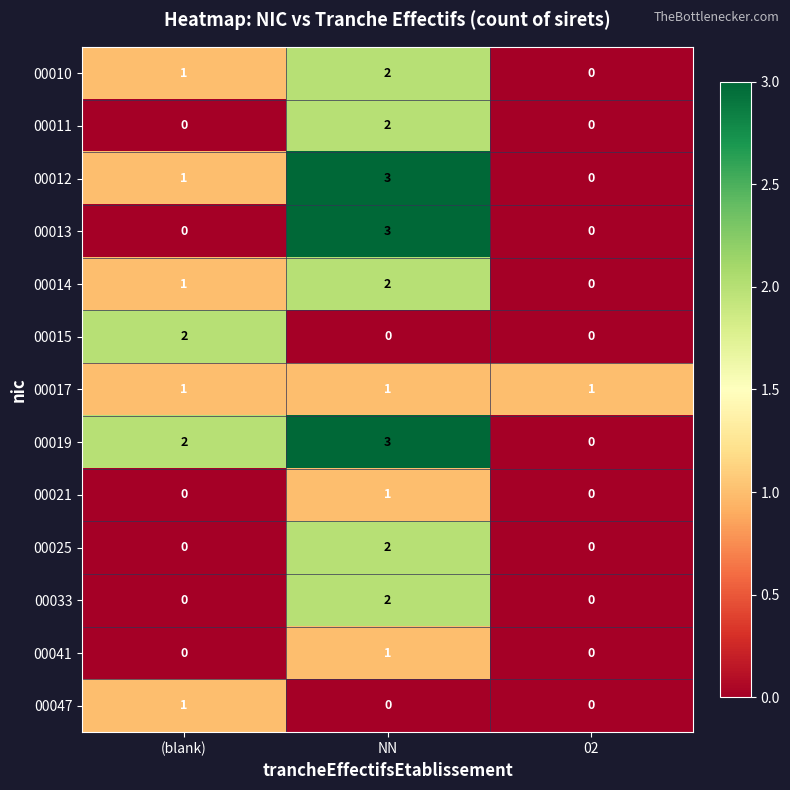

At how many categories does at least one series exceed 0?

3